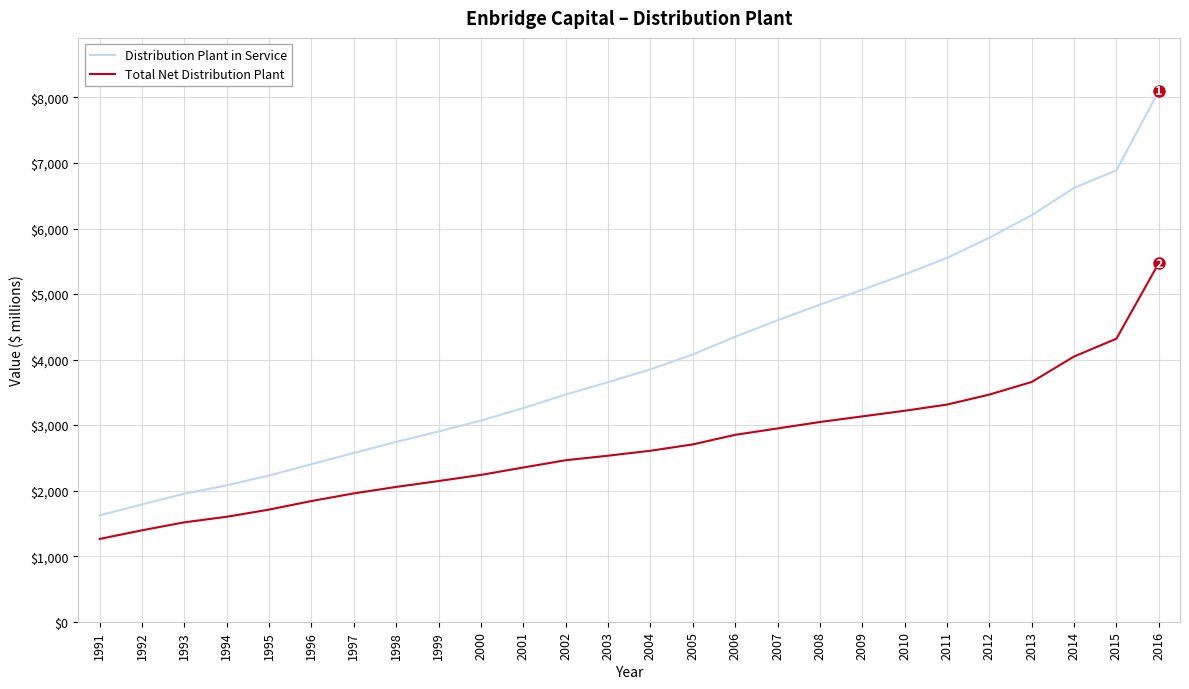

At which label does Total Net Distribution Plant first exceed 2608?

2004